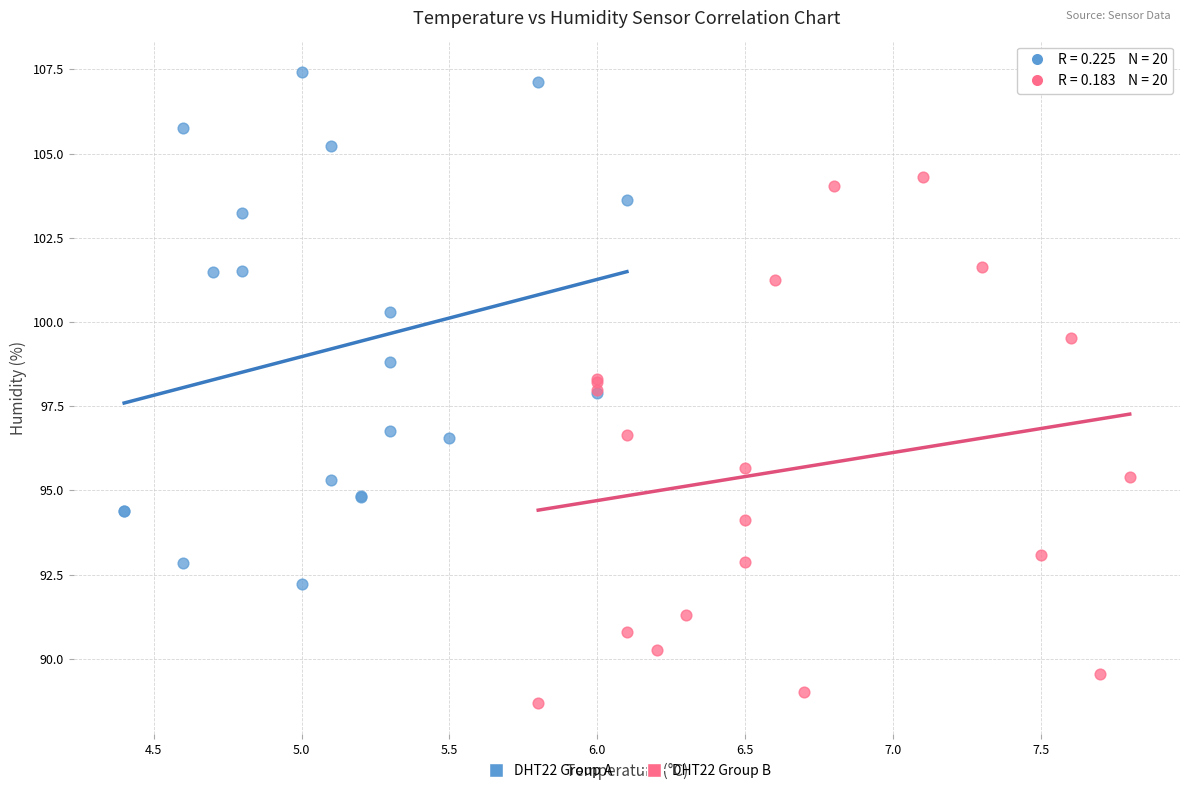

Which series reaches the minimum Y coordinate?

DHT22 Group B